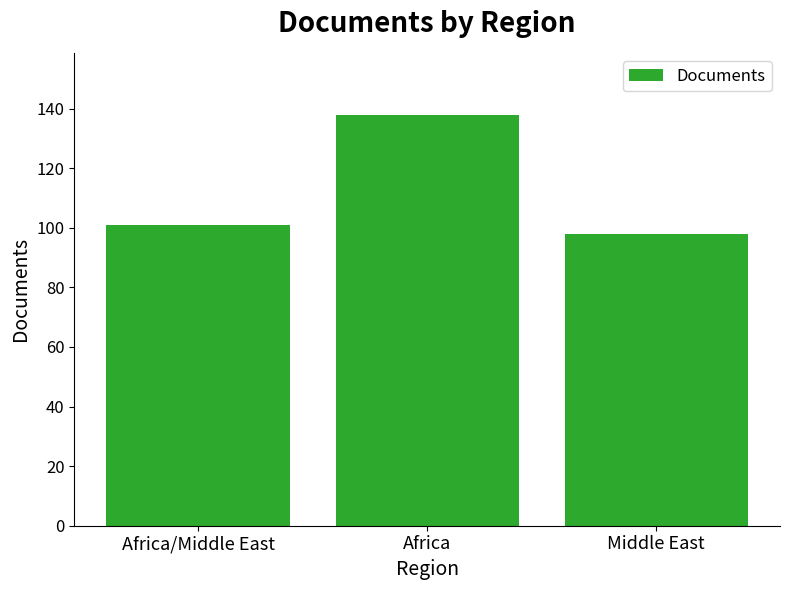

At which category does the chart reach its peak across all series?

Africa